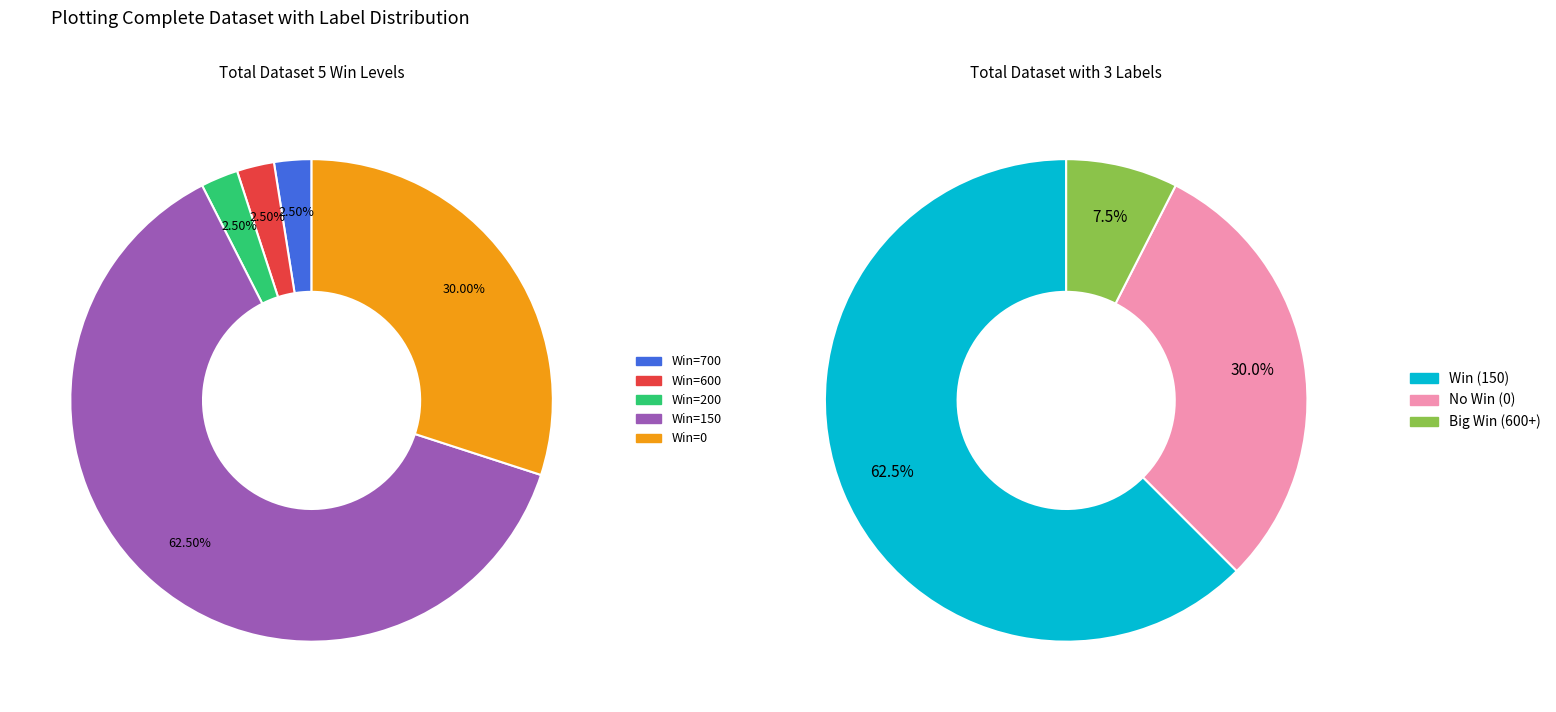

Does 7 account for over 50% of the chart?

No